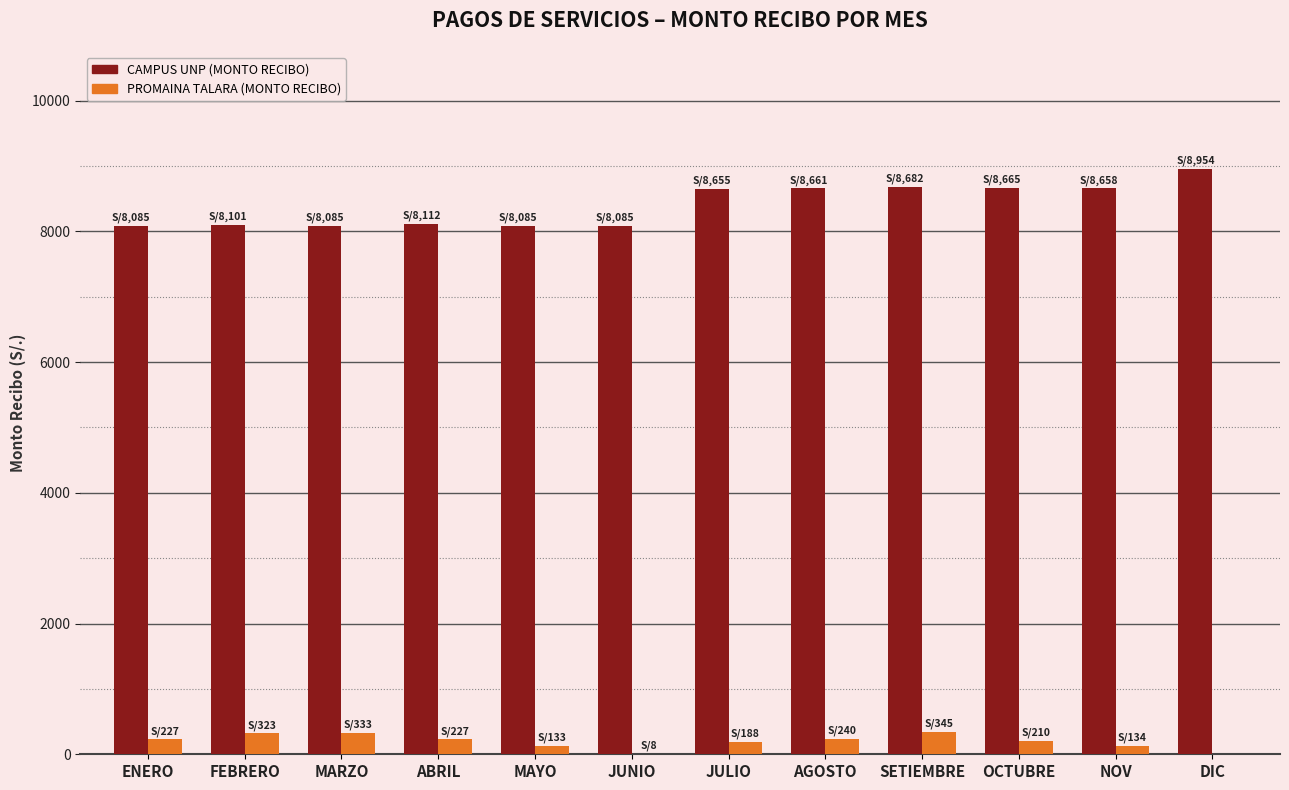

How many groups of bars are there?

12